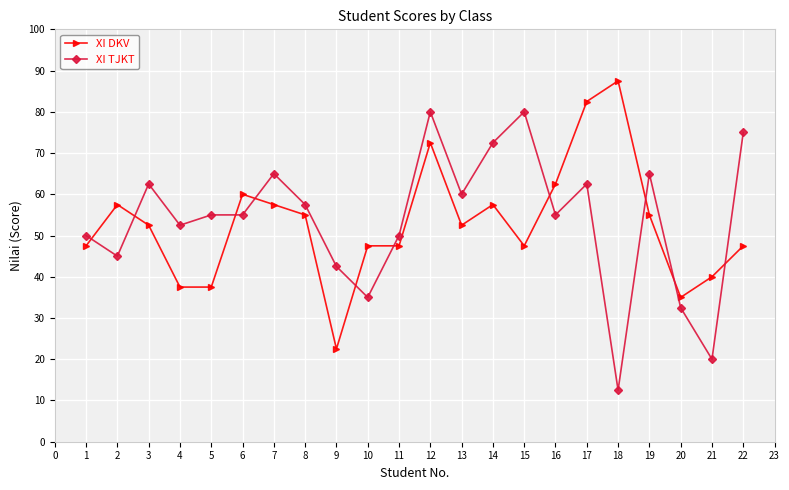

Does the chart display data point markers on the line(s)?

Yes